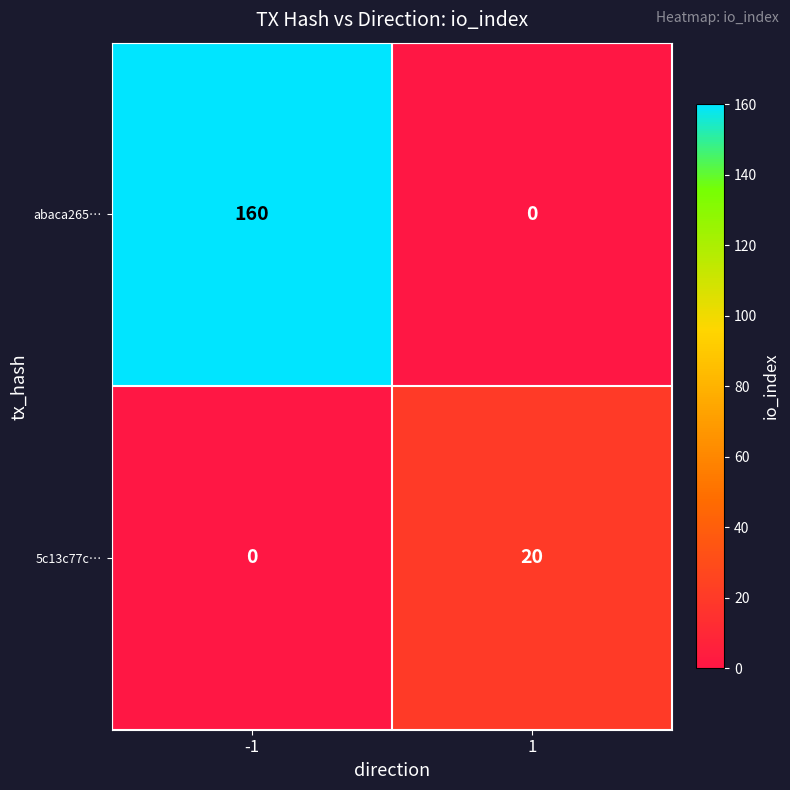

Rank the categories by 5c13c77c… value from highest to lowest.

1, -1